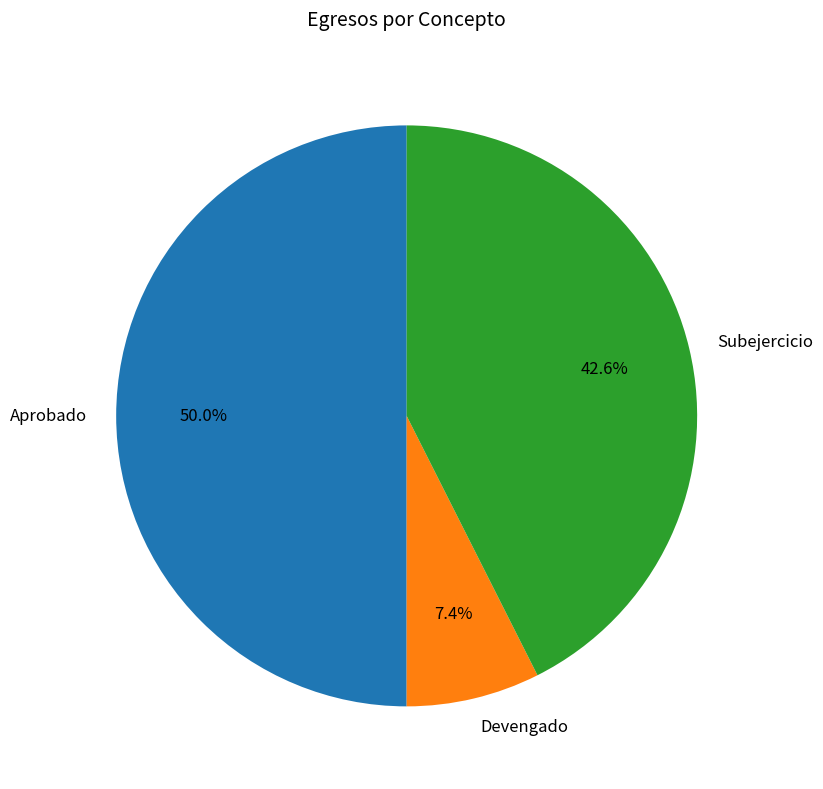

How many slices are in this pie chart?

3